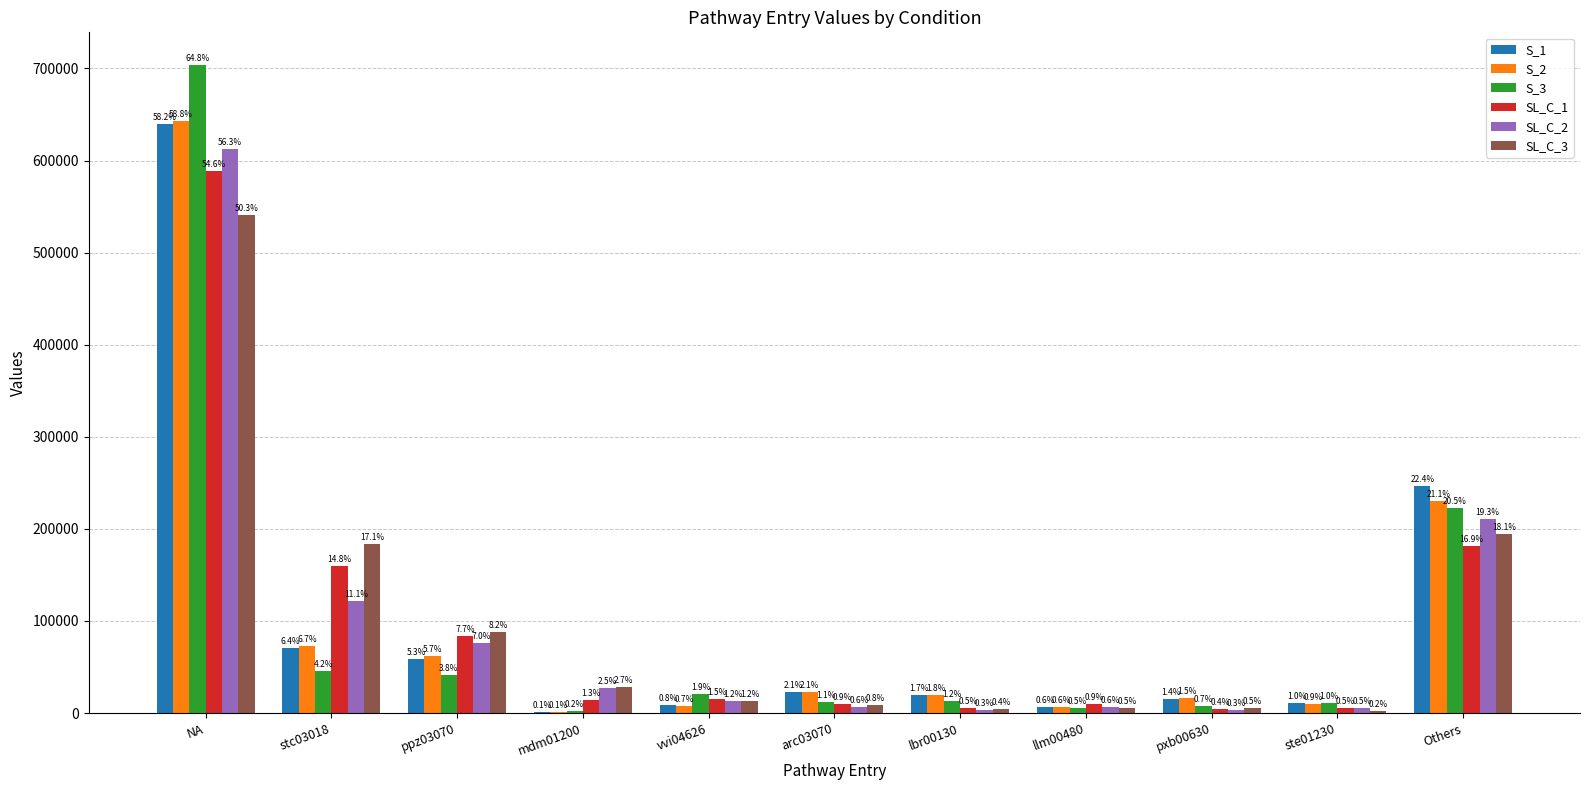

What is the sum of all S_1 values?

1098926.4